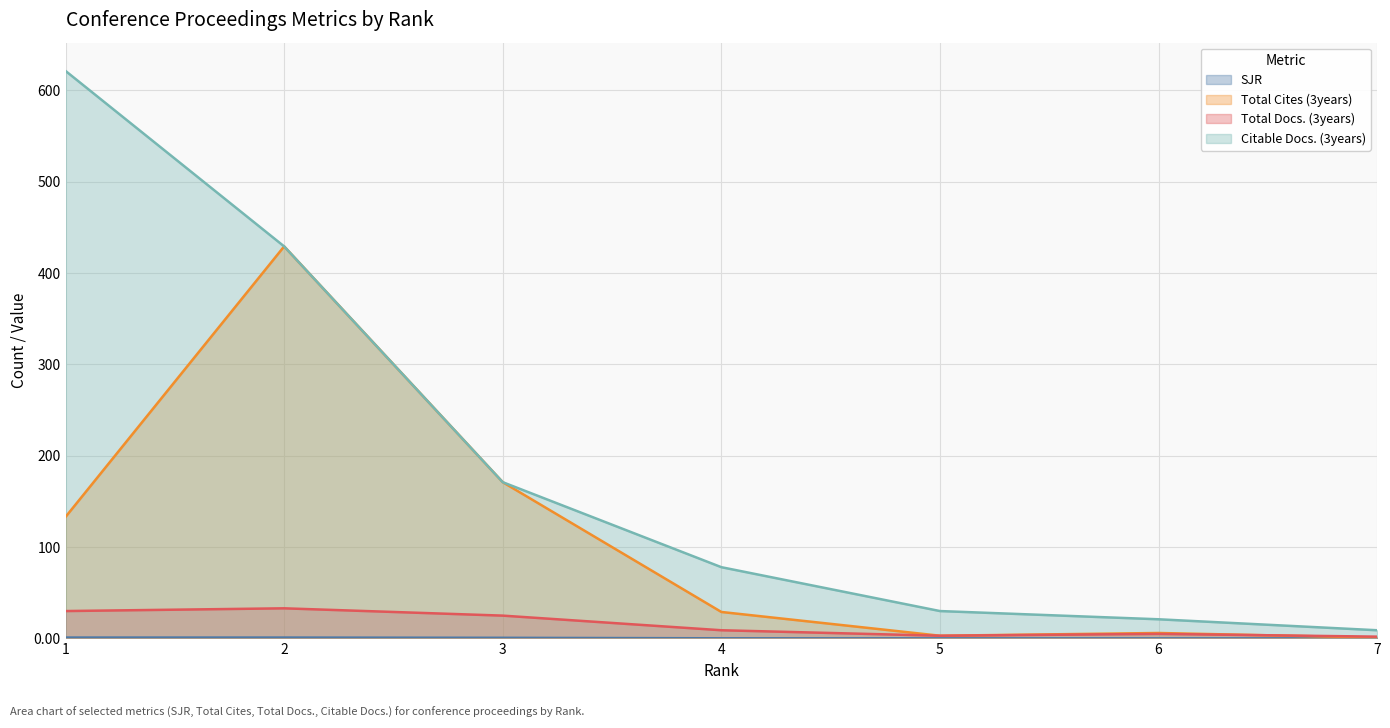

How many lines are shown in the chart?

4